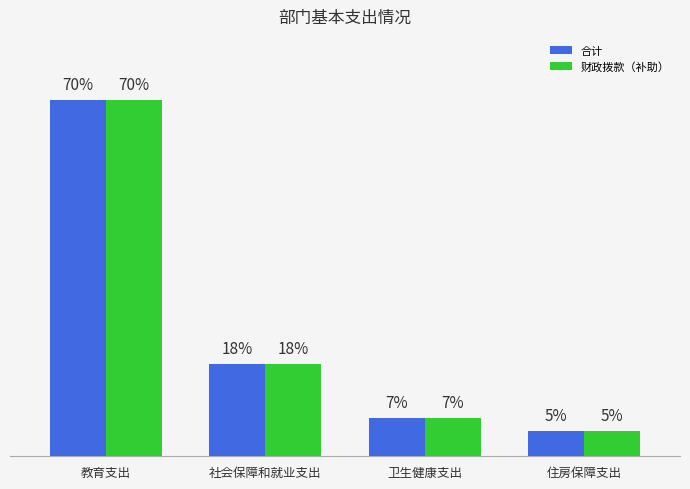

Between 卫生健康支出 and 住房保障支出, which is larger?

卫生健康支出